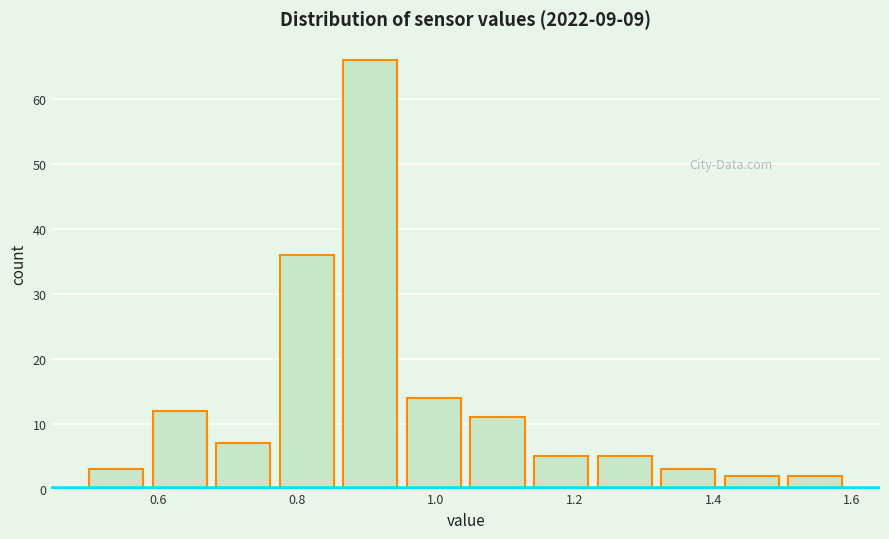

Reading left to right, transcribe this chart: for each bar, give the range it covers on the x-axis and its height. Neither the bar edges nor the heights are printed on the chart, so give them approximately, as read against the axes.

0.50 to 0.60: 3
0.60 to 0.68: 12
0.68 to 0.78: 7
0.78 to 0.86: 36
0.86 to 0.96: 66
0.96 to 1.06: 14
1.06 to 1.14: 11
1.14 to 1.24: 5
1.24 to 1.32: 5
1.32 to 1.42: 3
1.42 to 1.50: 2
1.50 to 1.60: 2